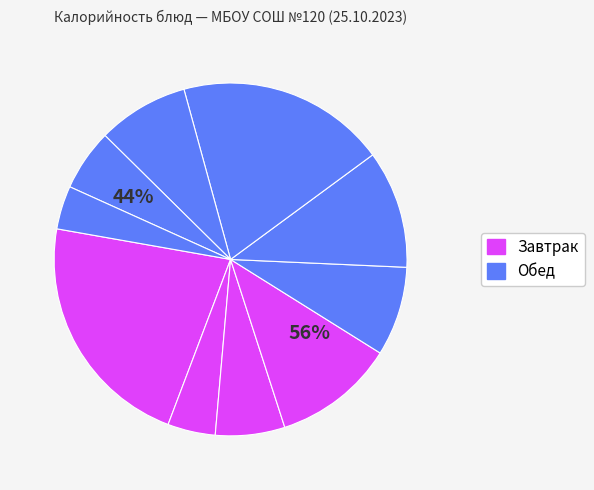

To the nearest percent, what percentage of the pie is Каша молочная пшенная с маслом?

22%